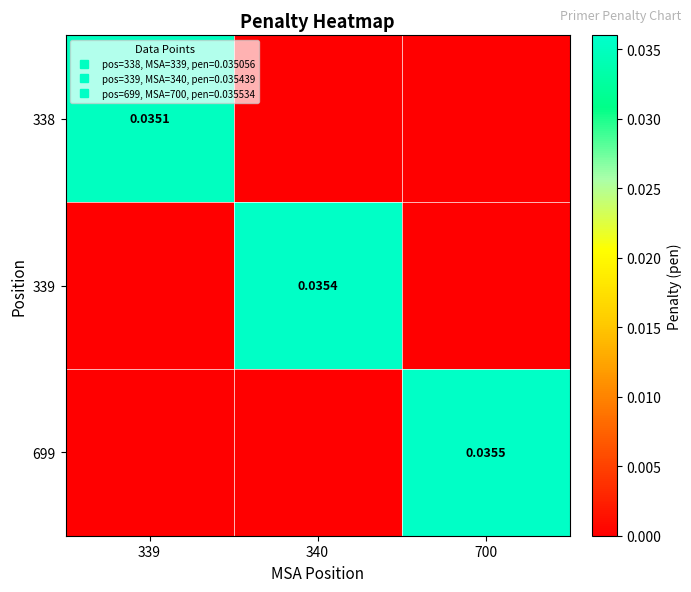

List the series in order of their peak value, lowest first.

338, 339, 699